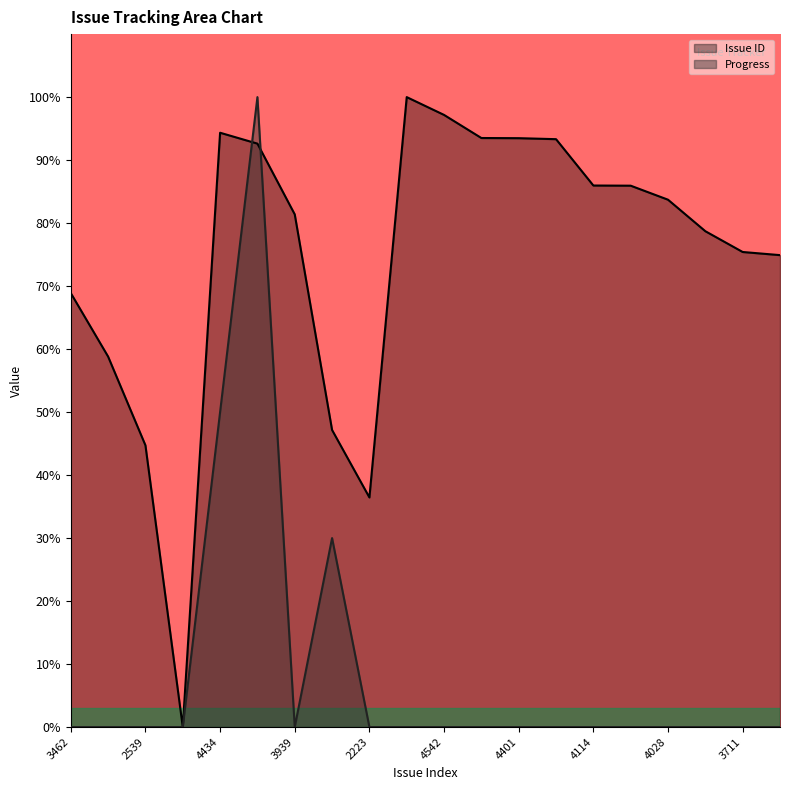

How many categories are shown in the chart?

20